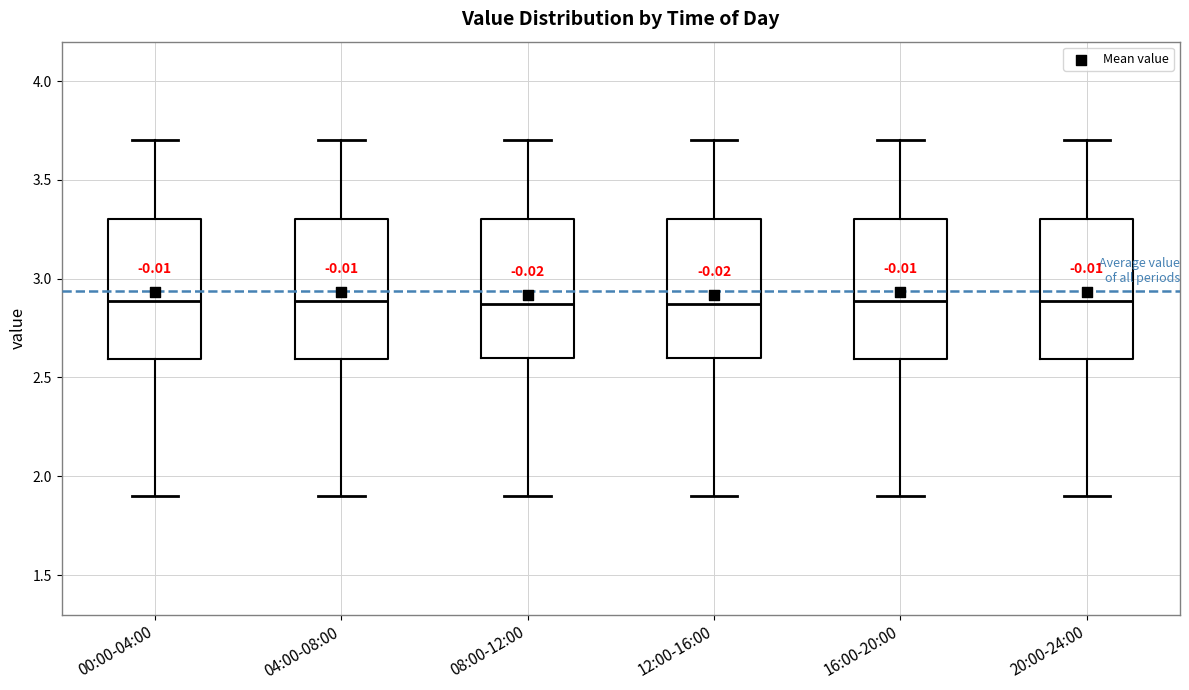

Where does the upper whisker of the box for 20:00-24:00 end on the y-axis? The values are not printed on the chart, so give them approximately, as read against the axis.

3.70